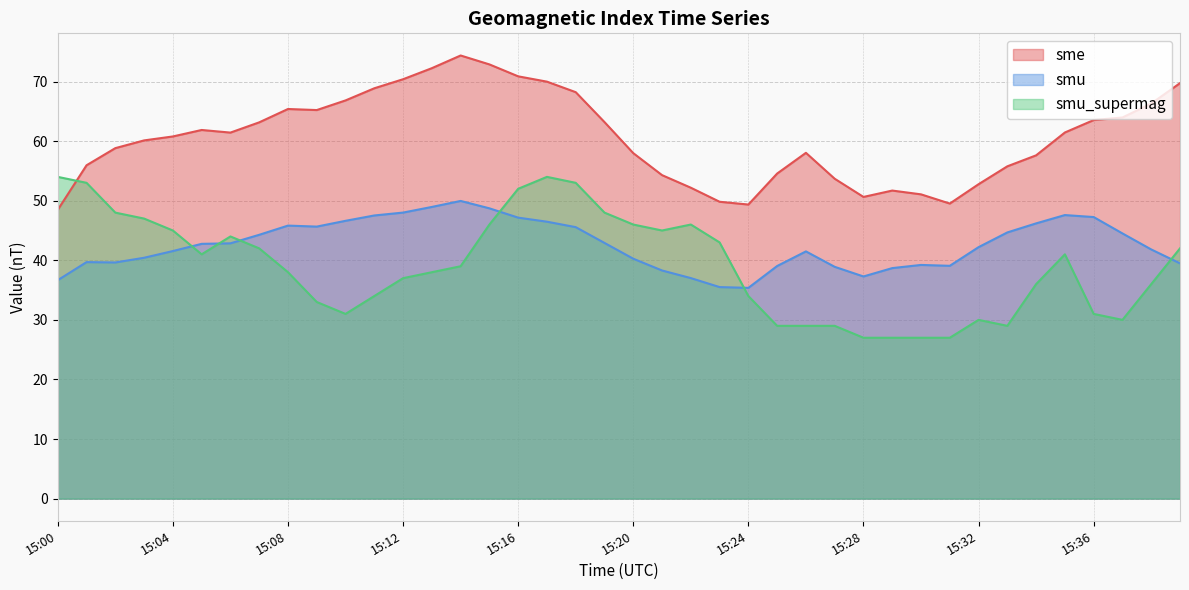

The value of sme at 15:35 is 109.7. True or false?

False